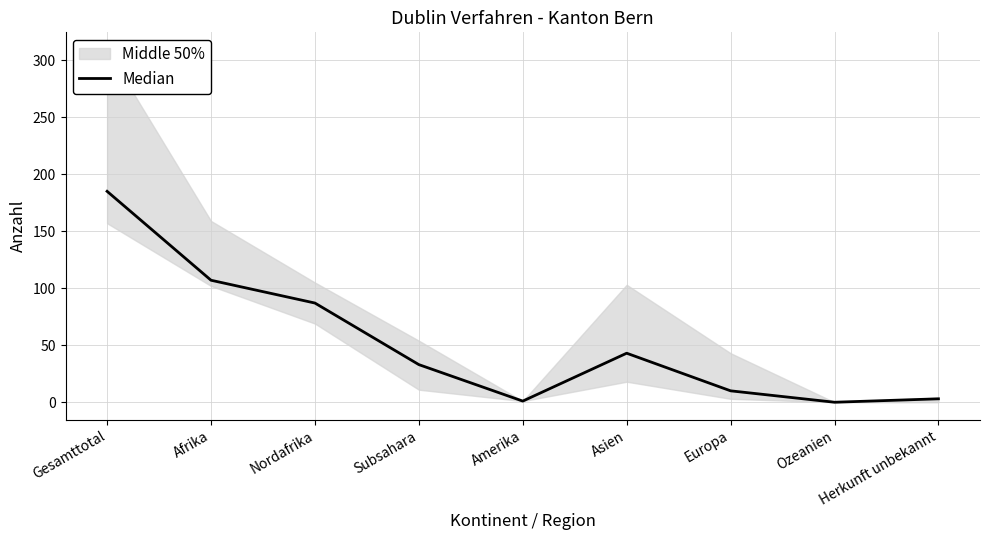

True or false: the data has more than 1 interior local peaks.

False